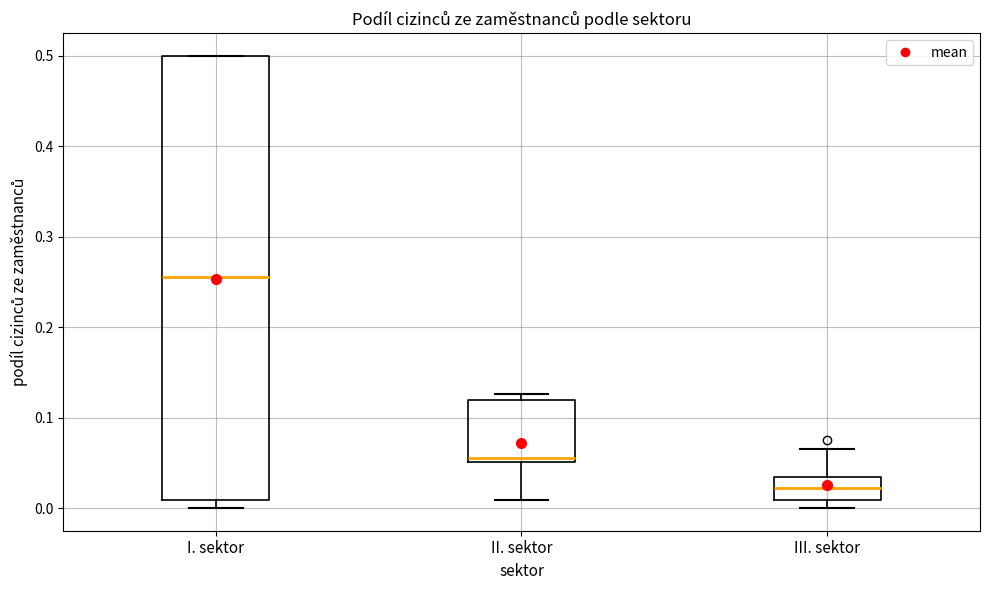

Reading left to right, read every box against the y-axis: the position of its median line, the range the box covers, and the ends of its whiskers. The values are not printed on the chart, so give them approximately, as read against the axis.

I. sektor: median 0.26, box 0.01 to 0.50, whiskers 0.00 to 0.50
II. sektor: median 0.05 (just above the box's lower edge), box 0.05 to 0.12, whiskers 0.01 to 0.13
III. sektor: median 0.02, box 0.01 to 0.03, whiskers 0.00 to 0.07